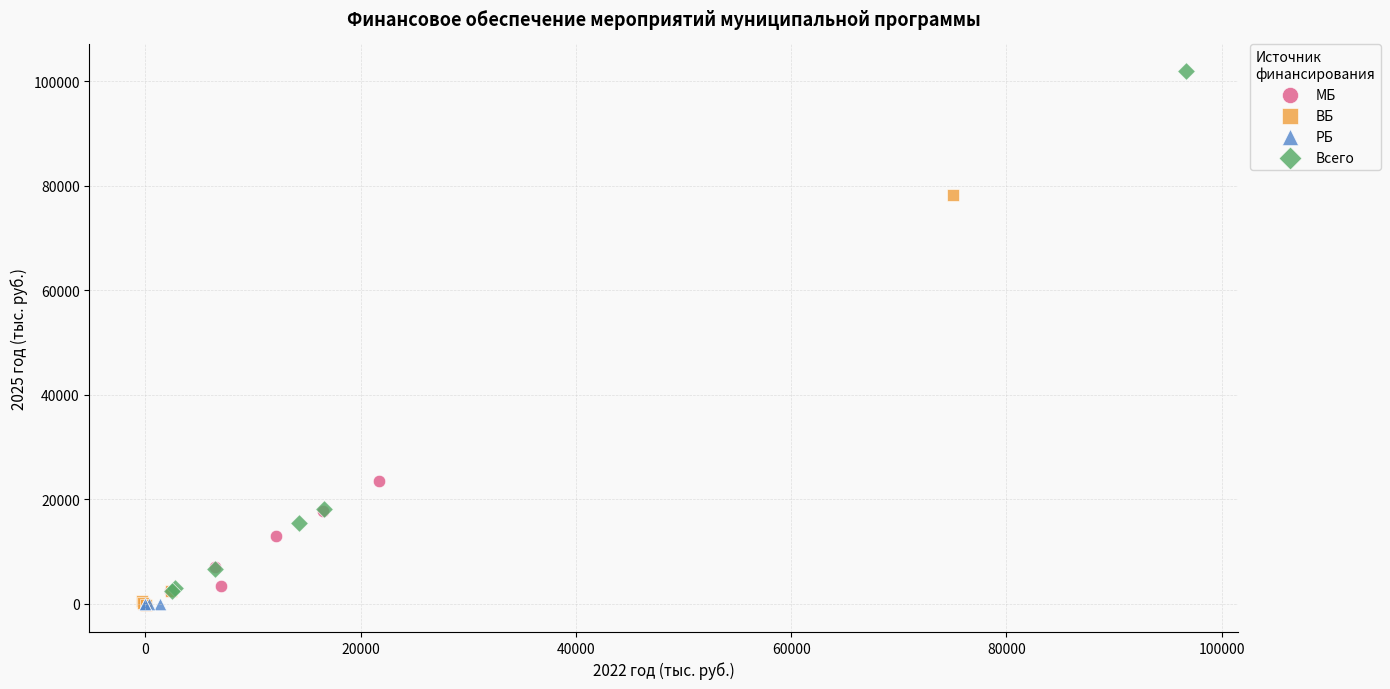

Which series has the widest spread of Y values?

Всего